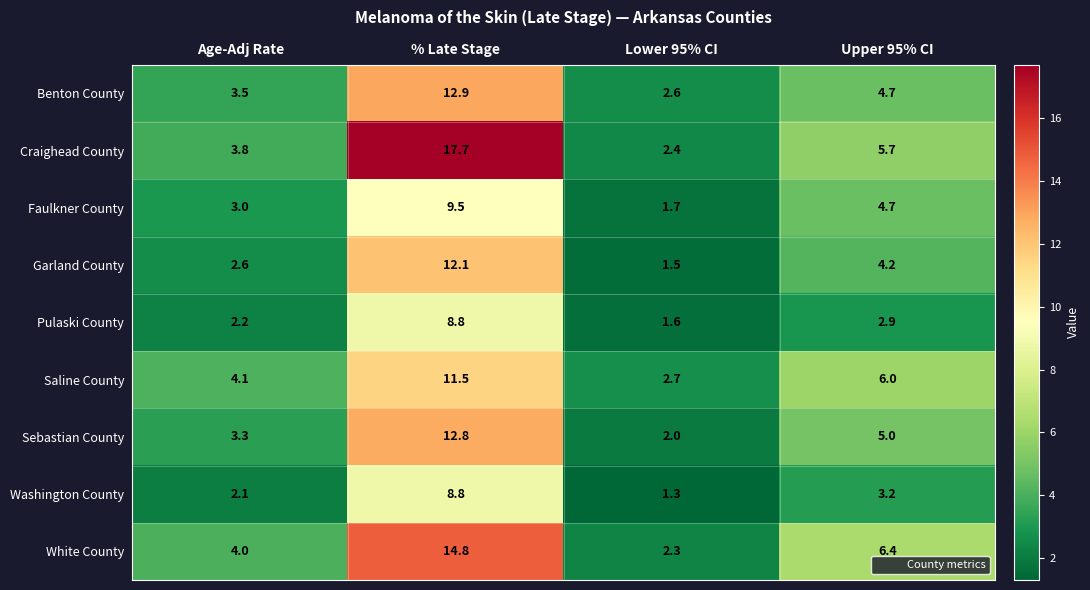

The Sebastian County series shows 5.0 at Upper 95% CI. True or false?

True